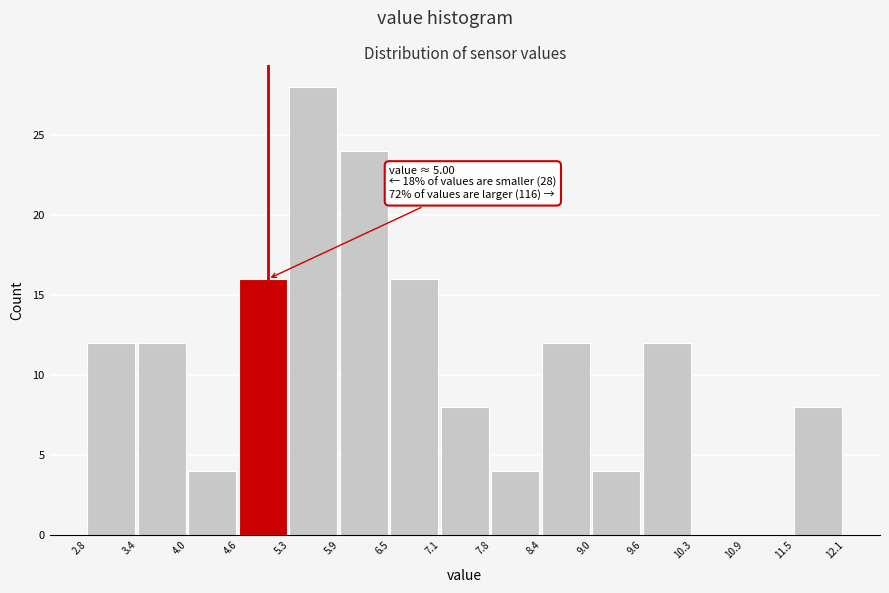

Which range on the x-axis has the tallest bar?

5.3 to 5.9